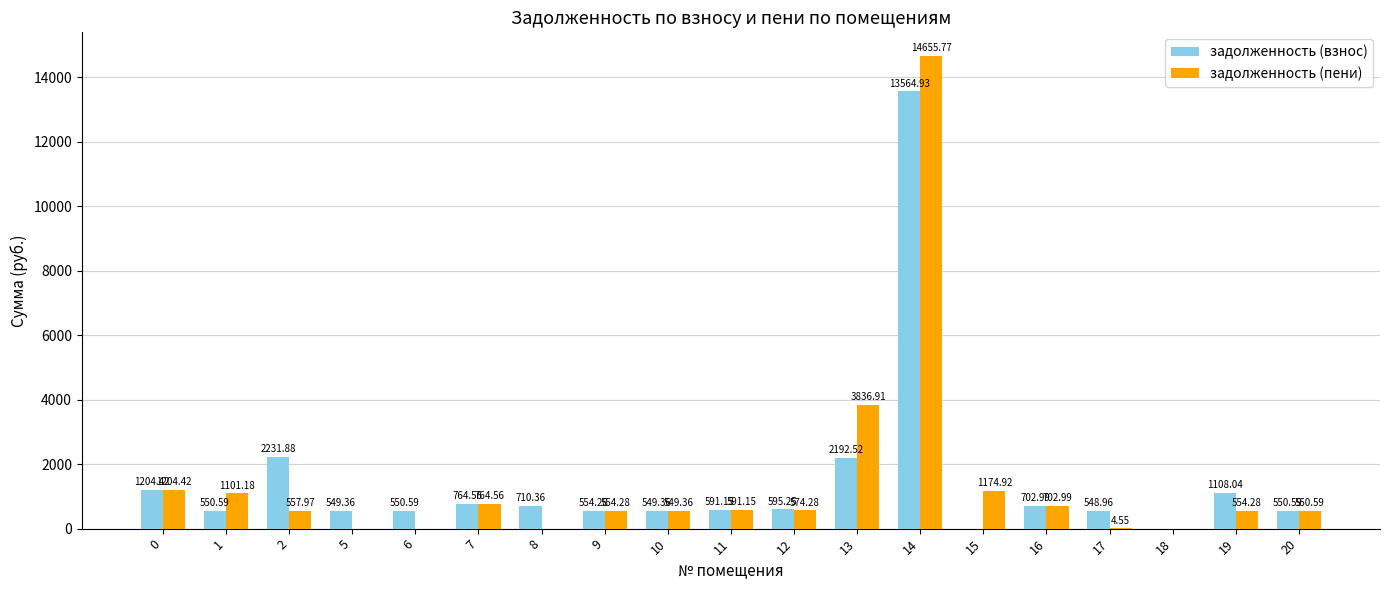

Between 1 and 14, which series saw the biggest shift?

задолженность (пени)